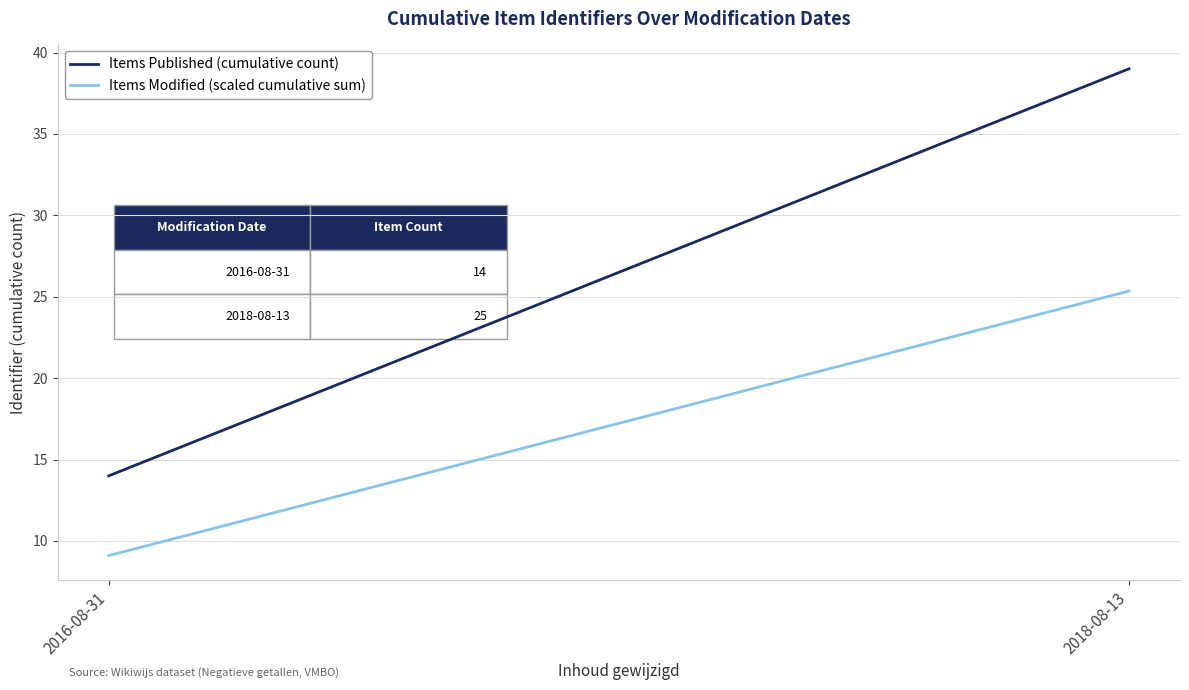

What is the value of the Items Modified (scaled cumulative sum) point at the 2nd from the left?

25.4